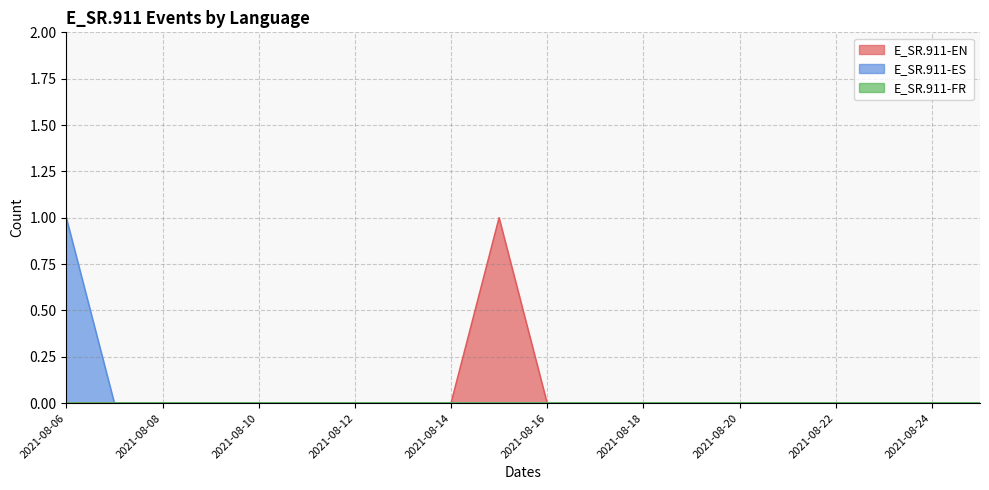

The E_SR.911-EN series shows 0 at 2021-08-18. True or false?

True